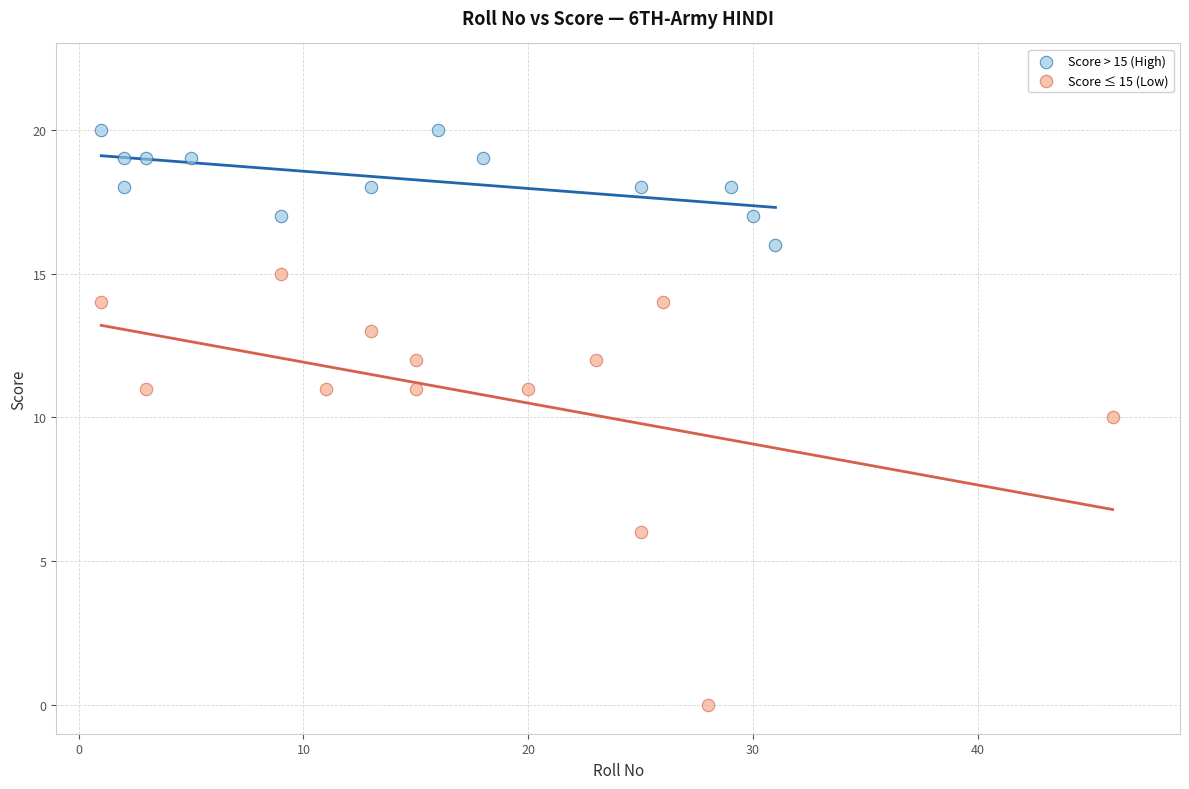

Which series reaches the maximum Y coordinate?

Score > 15 (High)